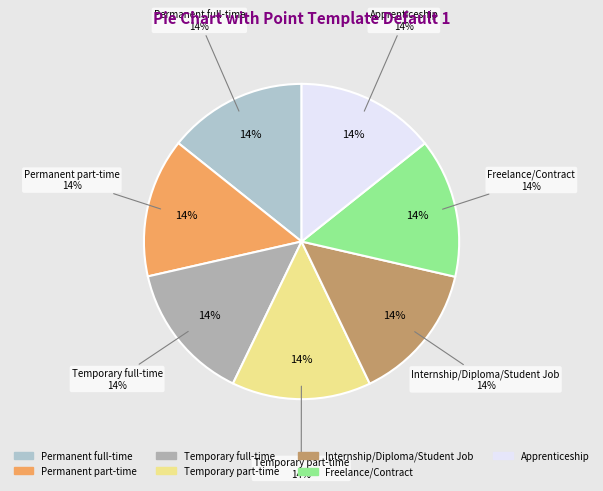

To the nearest percent, what percentage of the pie is Apprenticeship?

14%